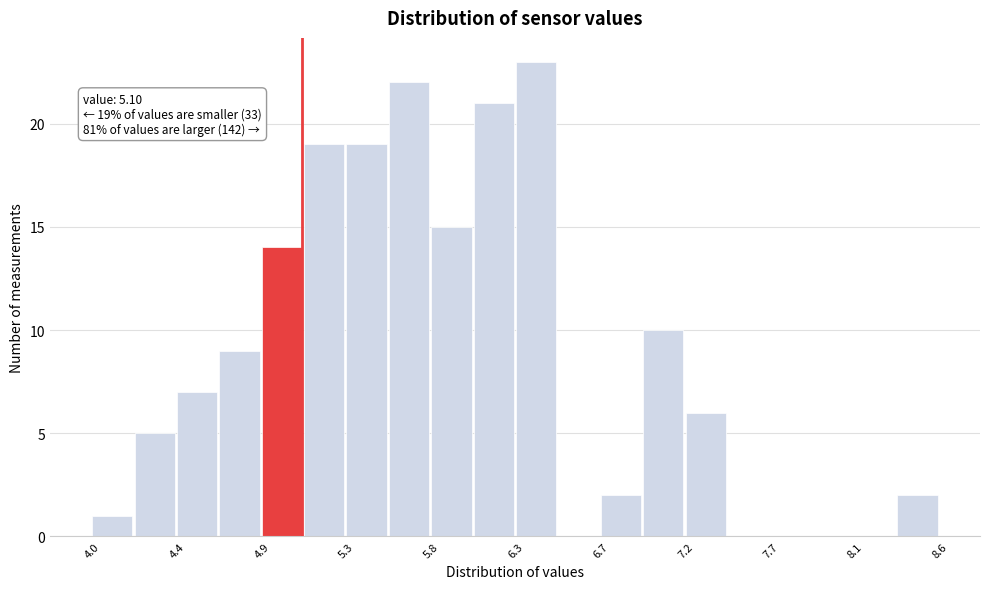

Which range on the x-axis has the tallest bar?

6.30 to 6.50